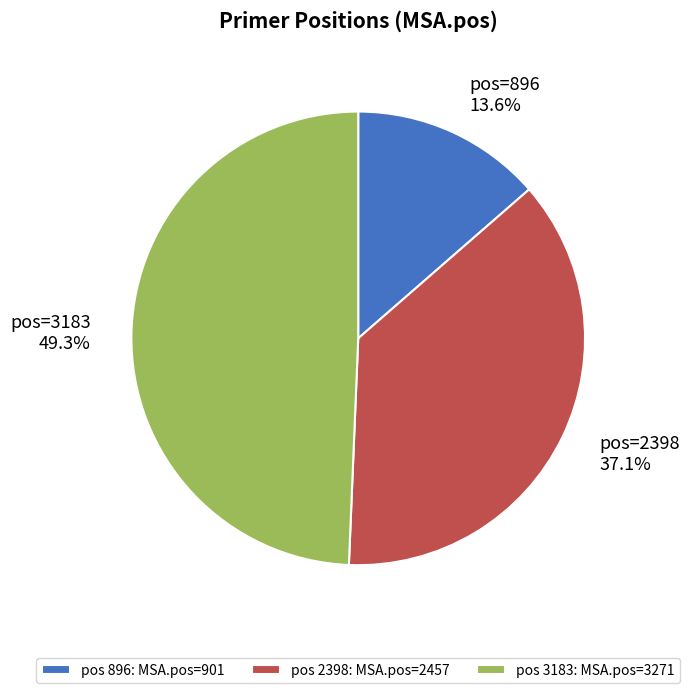

What is the ratio of the value at pos 3183: MSA.pos=3271 to the value at pos 2398: MSA.pos=2457?

1.3